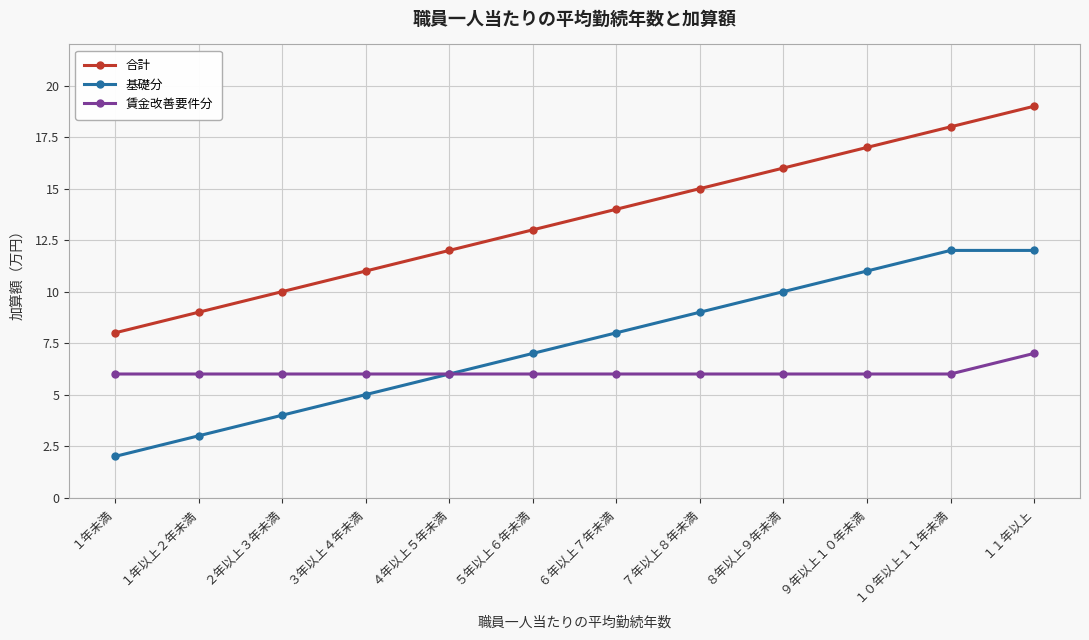

What are all the series names shown in the legend?

合計, 基礎分, 賃金改善要件分